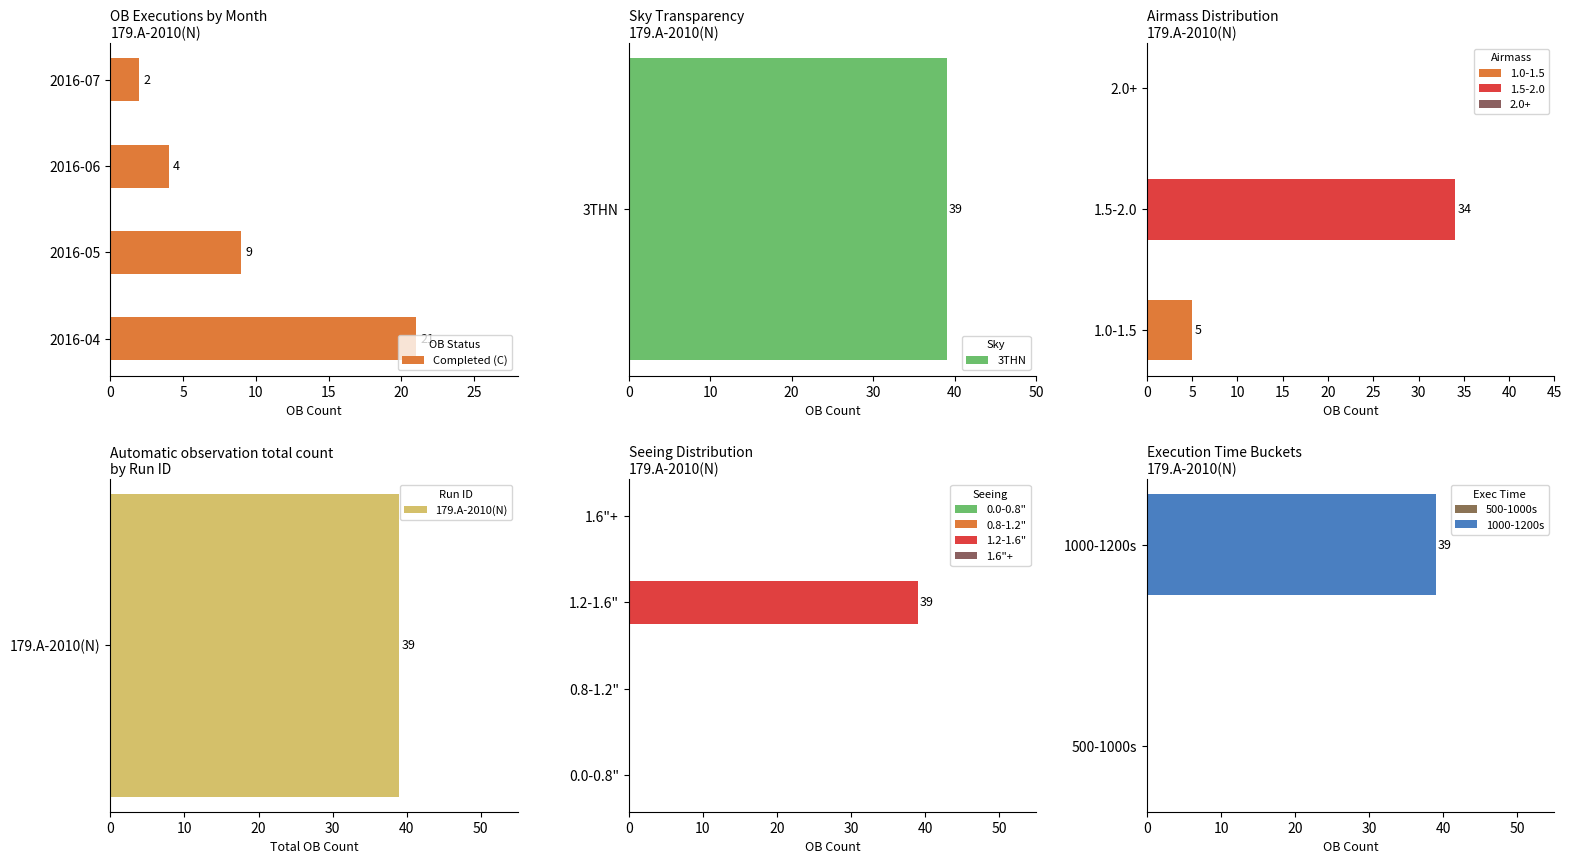

Is it true that the value at 2016-06 is 6?

False